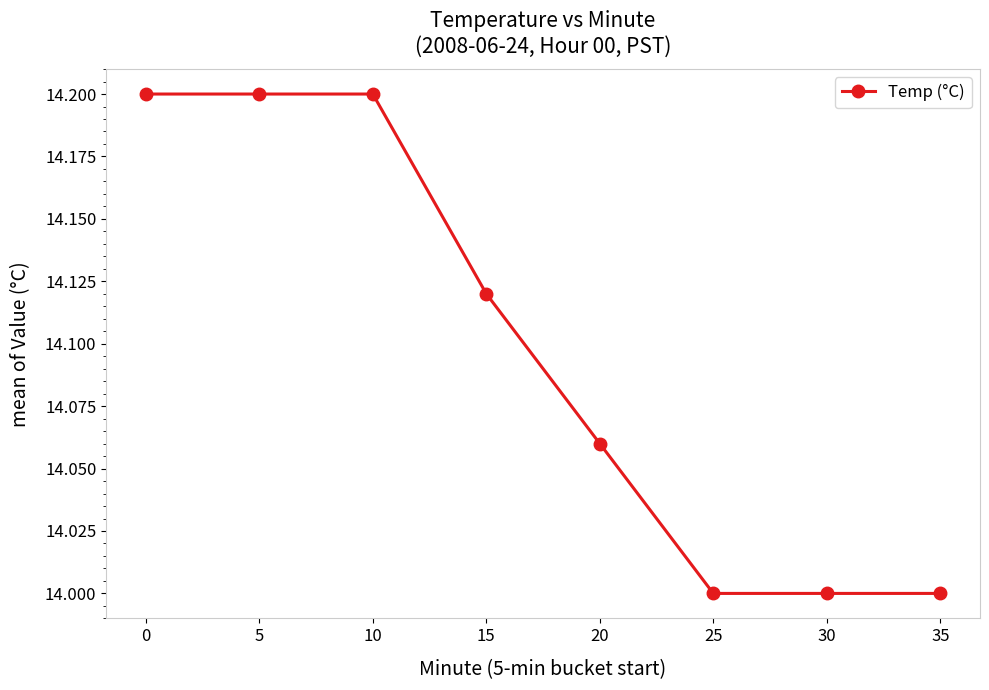

Which has a higher value, 20 or 5?

5